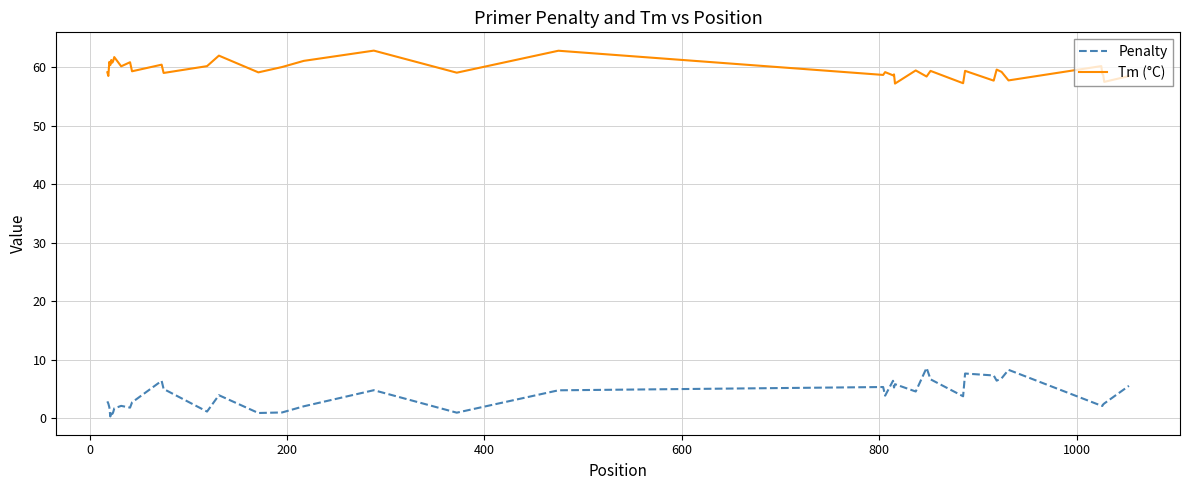

What is the difference between the maximum and minimum values in the Penalty series?

8.3